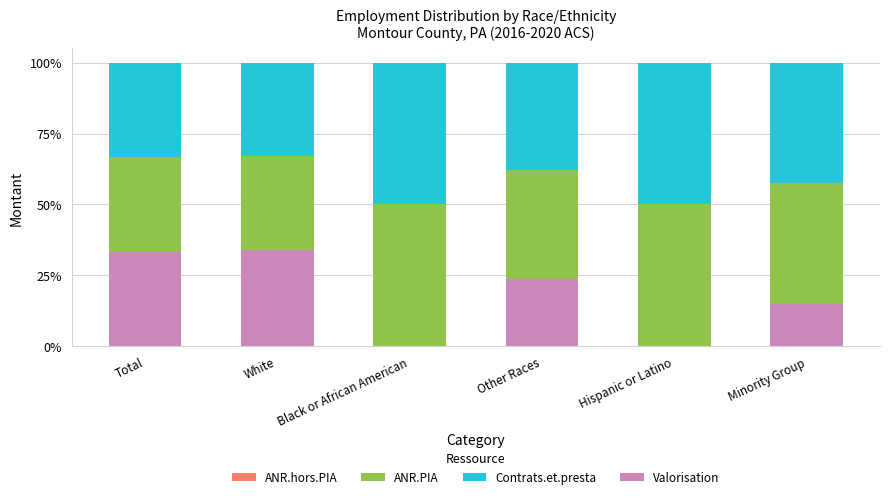

How many categories are shown in the chart?

6